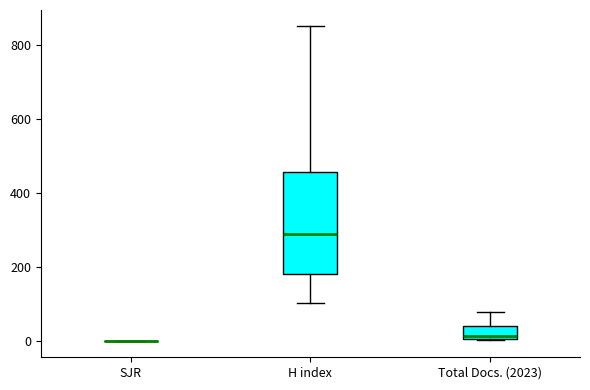

Reading left to right, transcribe this box plot: for each box, give where its median line is, the range the box spans, and where its two whiskers end, as read against the y-axis. The values are not printed on the chart, so give them approximately, as read against the axis.

SJR: box collapsed to a line at 0, whiskers 0 to 0
H index: median 300, box 180 to 460, whiskers 100 to 860
Total Docs. (2023): median 20, box 0 to 40, whiskers 0 to 80